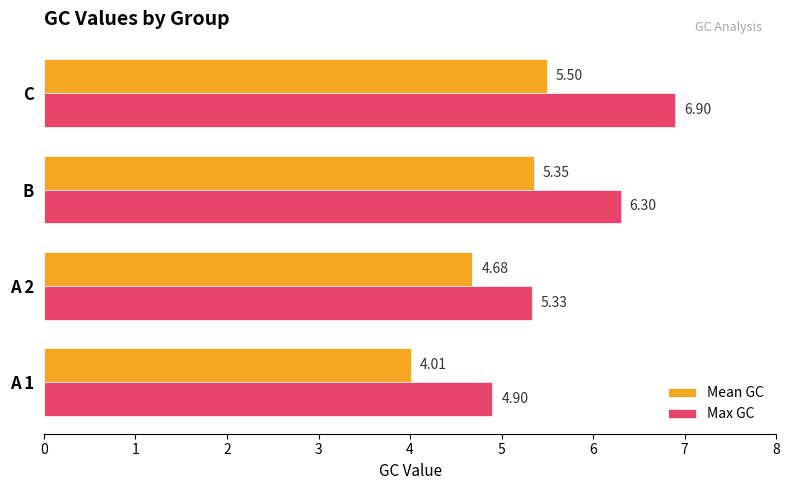

How many values in the Mean GC series exceed 5?

2